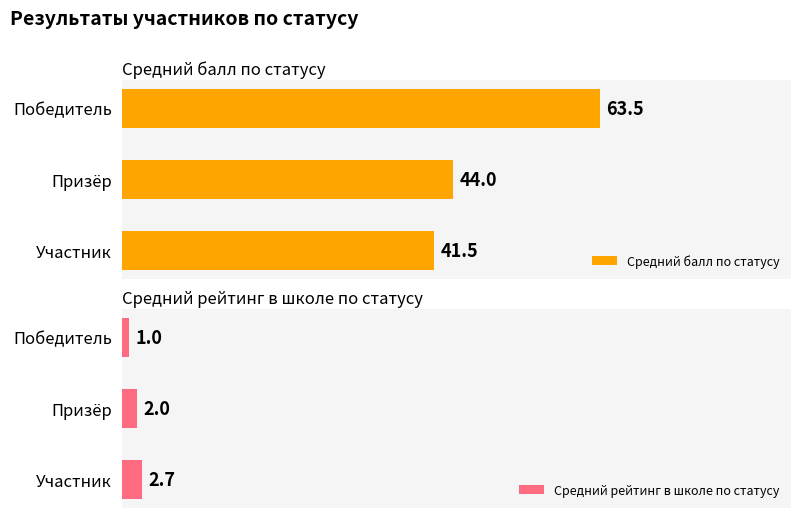

Rank the series by their maximum value, from lowest to highest.

Средний рейтинг в школе по статусу, Средний балл по статусу